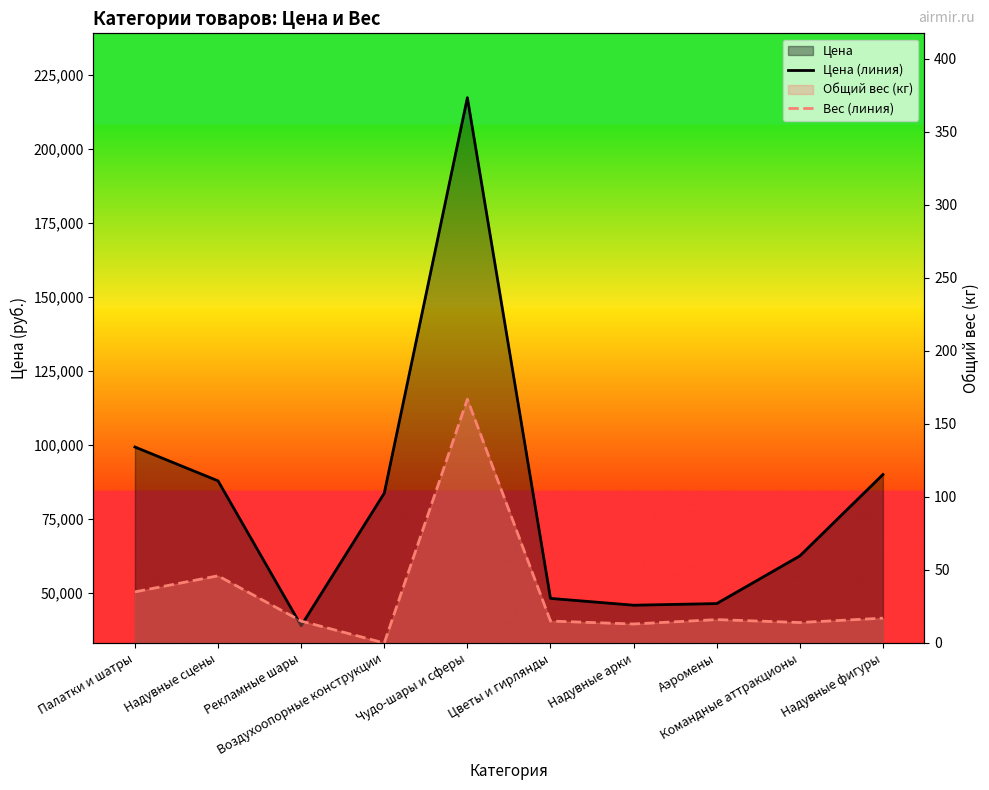

Where is Цена (линия) nearest to the value 128133?

Палатки и шатры